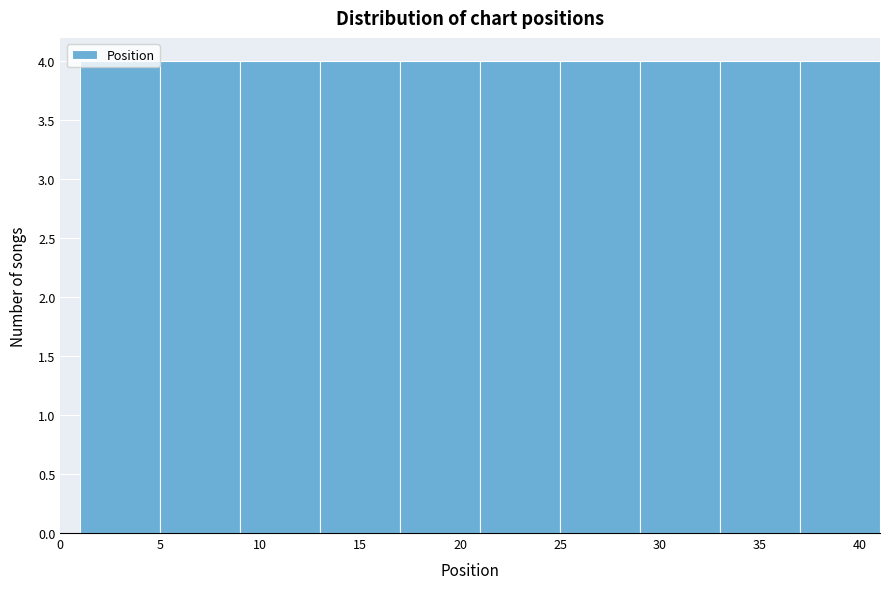

Reading left to right, transcribe this chart: for each bar, give the range it covers on the x-axis and its height. The values are not printed on the chart, so give them approximately, as read against the axis.

1 to 5: 4
5 to 9: 4
9 to 13: 4
13 to 17: 4
17 to 21: 4
21 to 25: 4
25 to 29: 4
29 to 33: 4
33 to 37: 4
37 to 41: 4